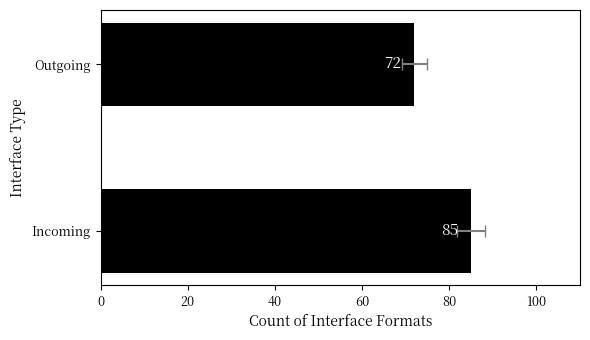

How many values are between 72 and 85?

2